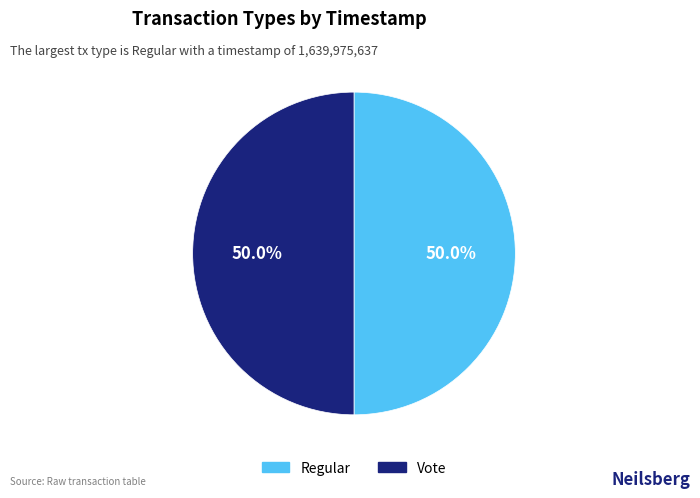

To the nearest percent, what portion does Vote represent?

50%